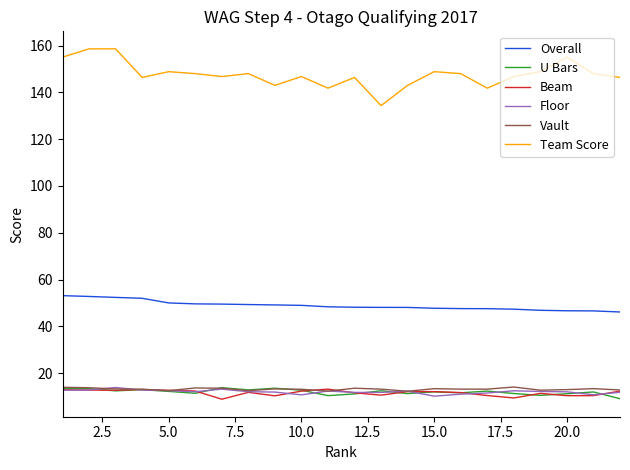

What are all the series names shown in the legend?

Overall, U Bars, Beam, Floor, Vault, Team Score